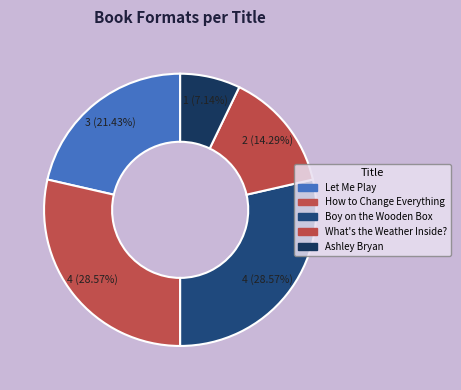

To the nearest percent, what is the average slice percentage?

20%